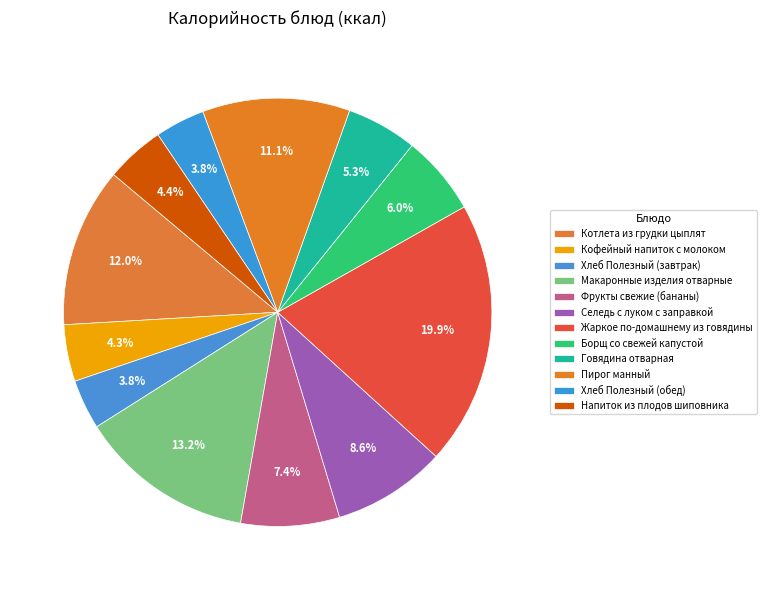

How many slices are in this pie chart?

12